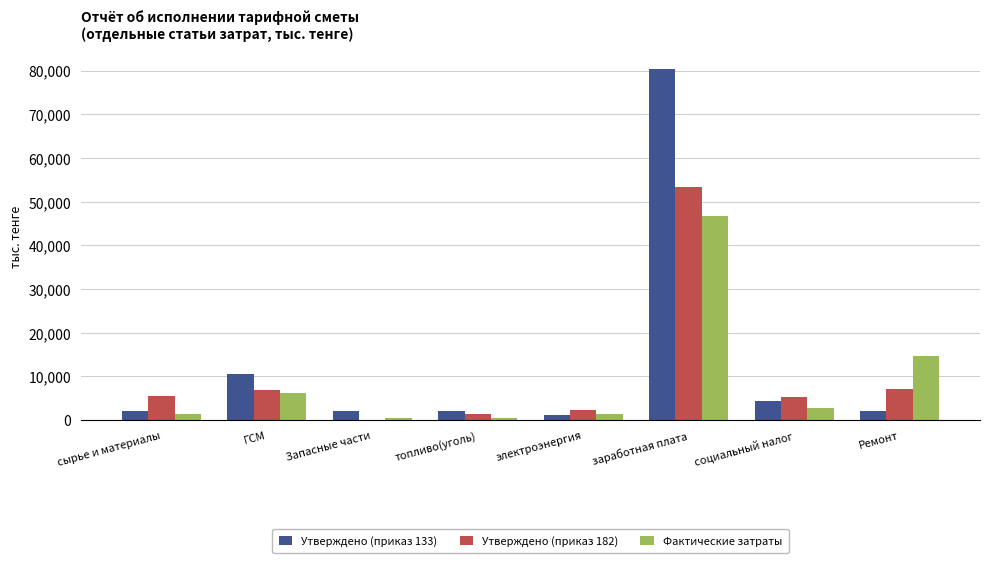

Which category has the highest value across all series?

заработная плата